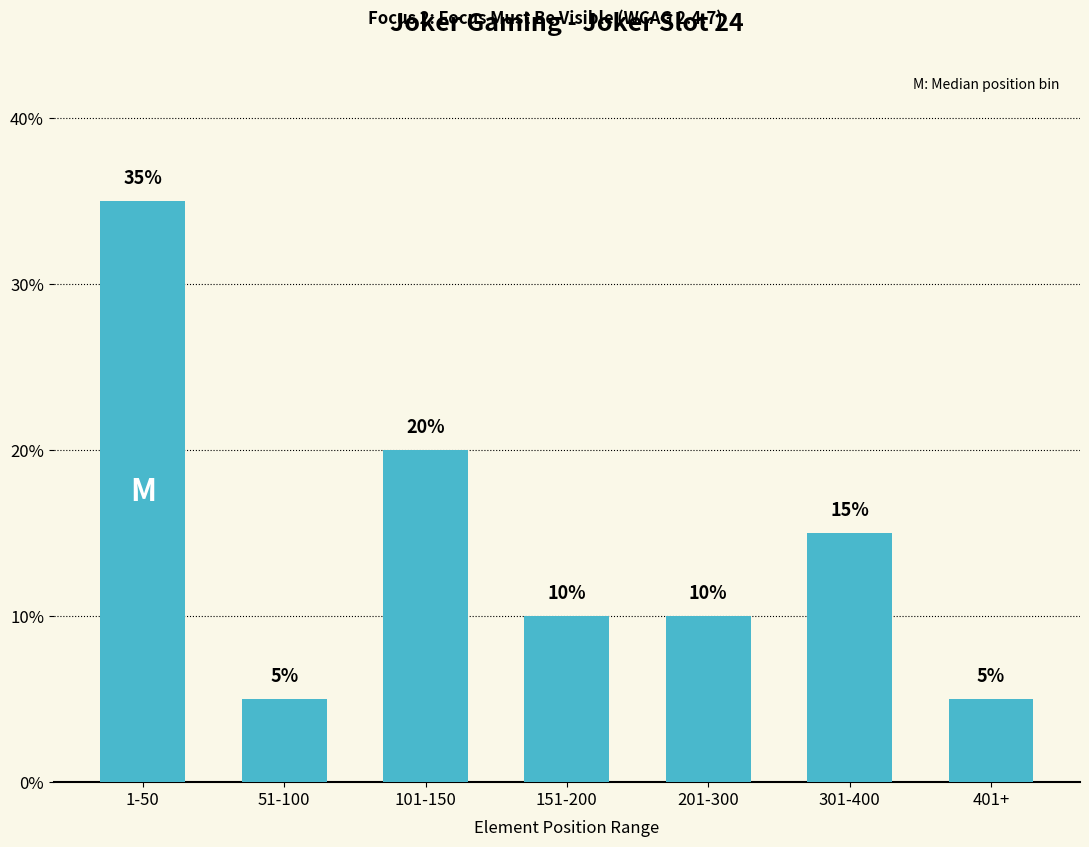

Is it true that the value at 401+ is 1?

False